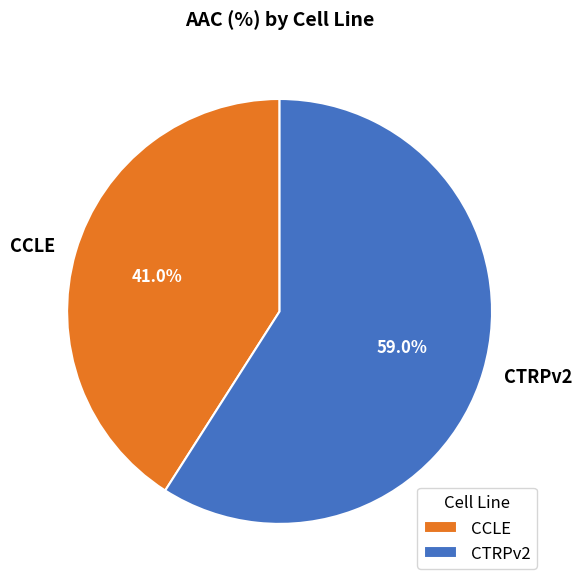

Is it true that CTRPv2 is 59% of the pie?

True